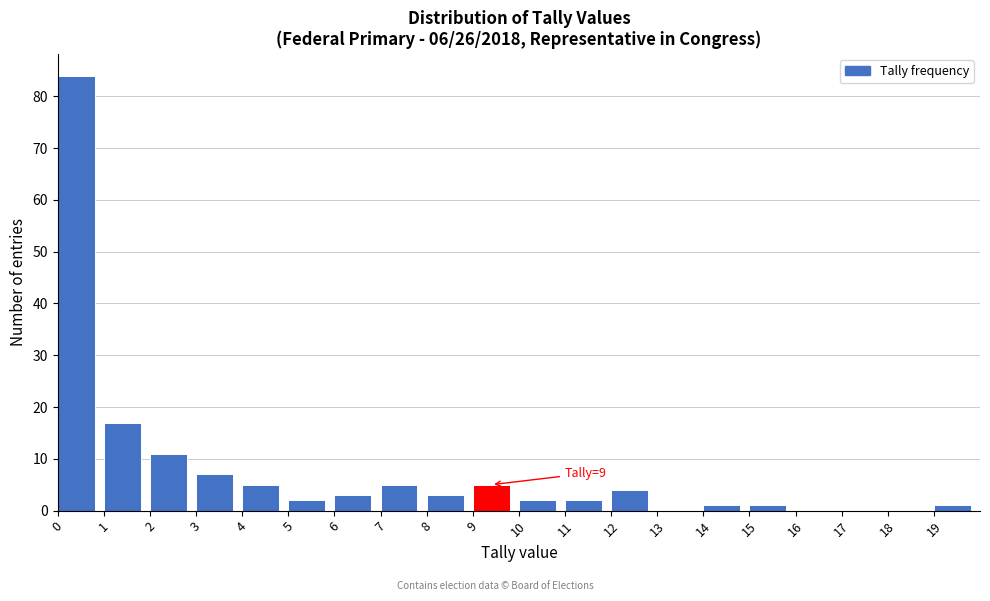

Which range on the x-axis has the tallest bar?

0 to 1